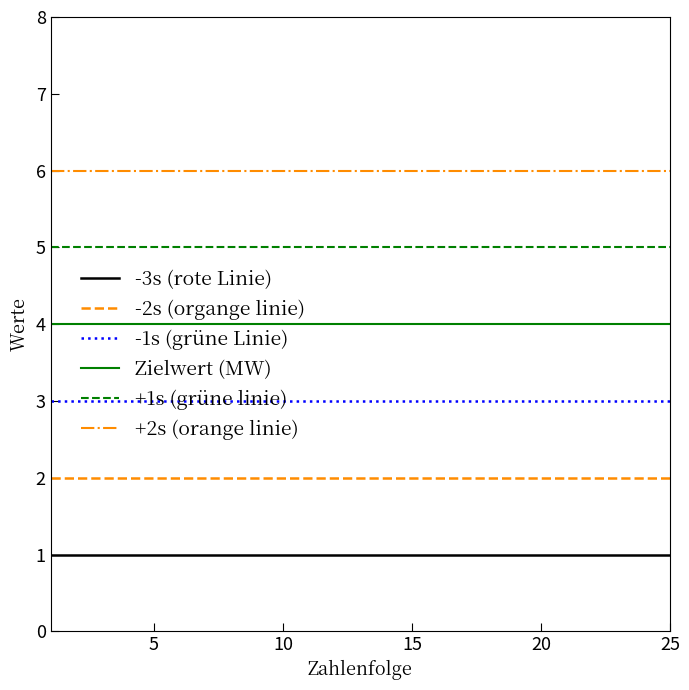

Rank the series by their maximum value, from lowest to highest.

-3s (rote Linie), -2s (organge linie), -1s (grüne Linie), Zielwert (MW), +1s (grüne linie), +2s (orange linie)